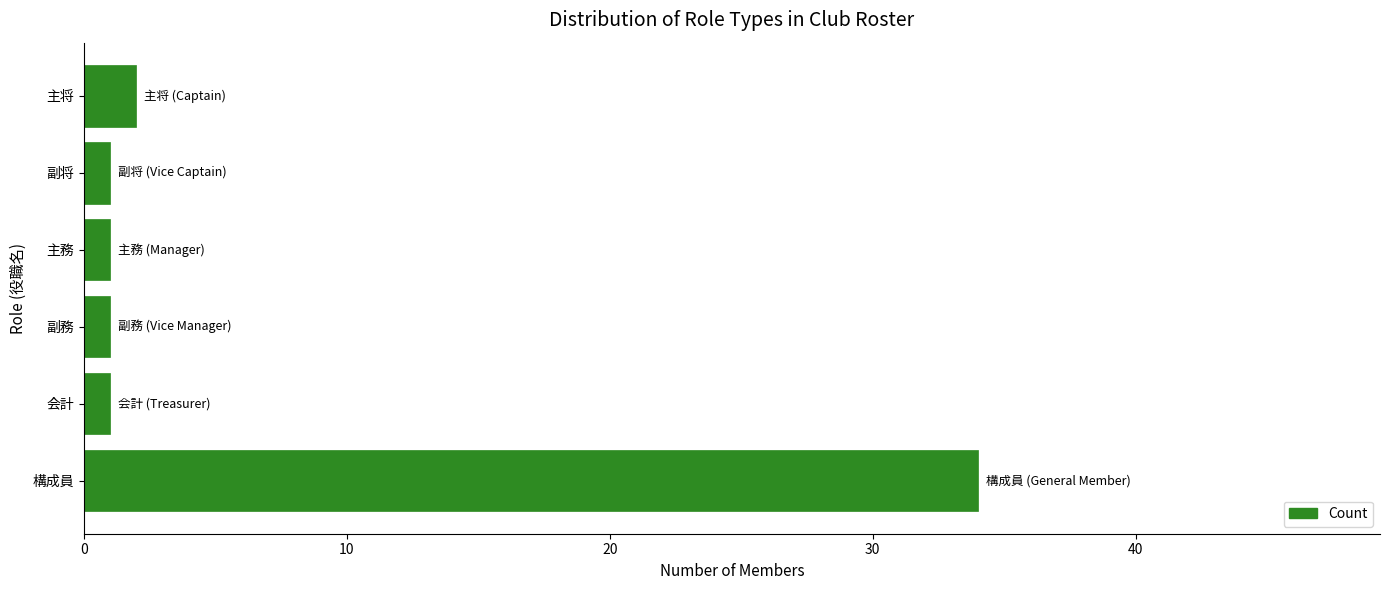

What is the minimum value shown in the chart?

1